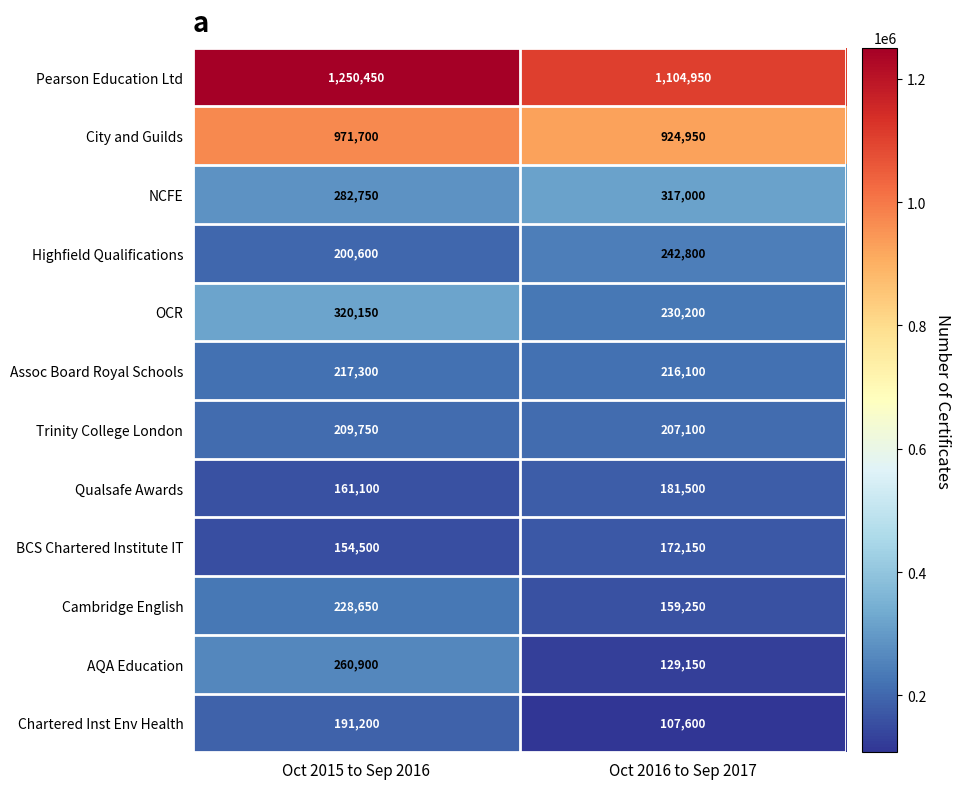

Rank the series by their maximum value, from highest to lowest.

Pearson Education Ltd, City and Guilds, OCR, NCFE, AQA Education, Highfield Qualifications, Cambridge English, Assoc Board Royal Schools, Trinity College London, Chartered Inst Env Health, Qualsafe Awards, BCS Chartered Institute IT